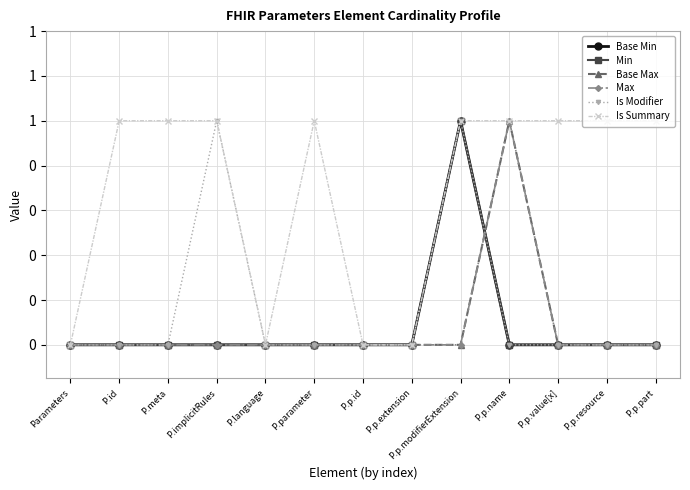

The Is Summary series shows 0 at Parameters. True or false?

True